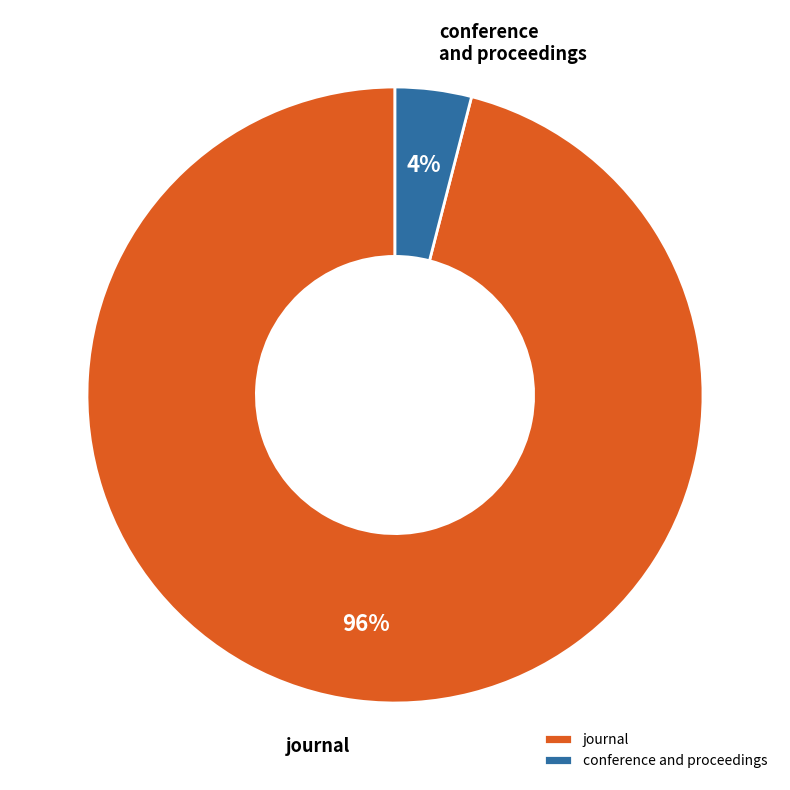

To the nearest percent, what is the combined percentage of journal and conference and proceedings?

100%